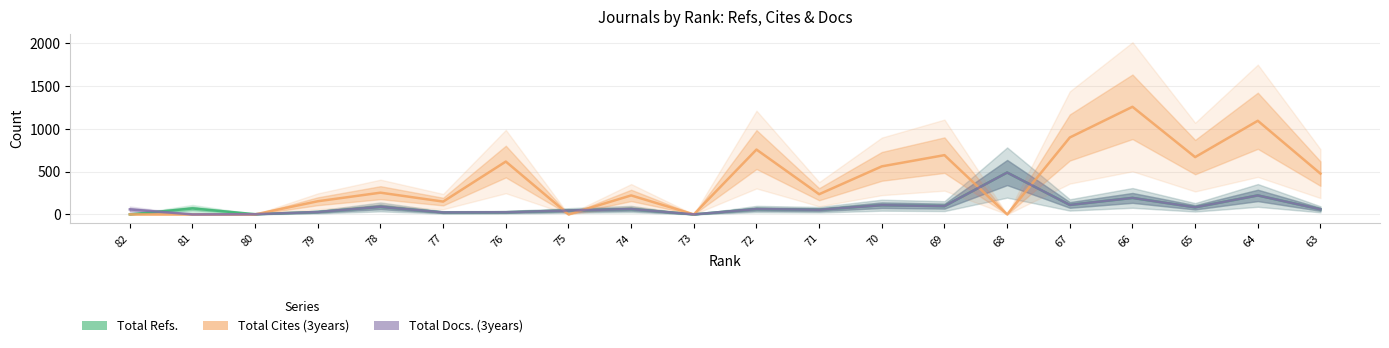

Rank the categories by Total Docs. (3years) value from highest to lowest.

68, 64, 66, 67, 70, 69, 78, 65, 74, 72, 63, 82, 71, 75, 79, 76, 77, 80, 81, 73